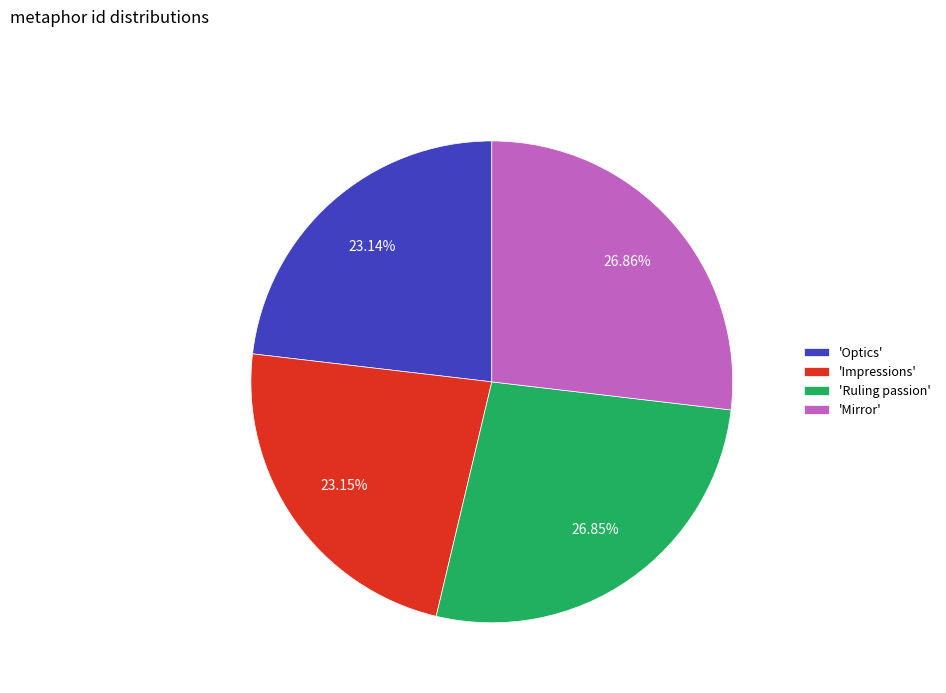

Which has a higher value, 'Ruling passion' or 'Impressions'?

'Ruling passion'